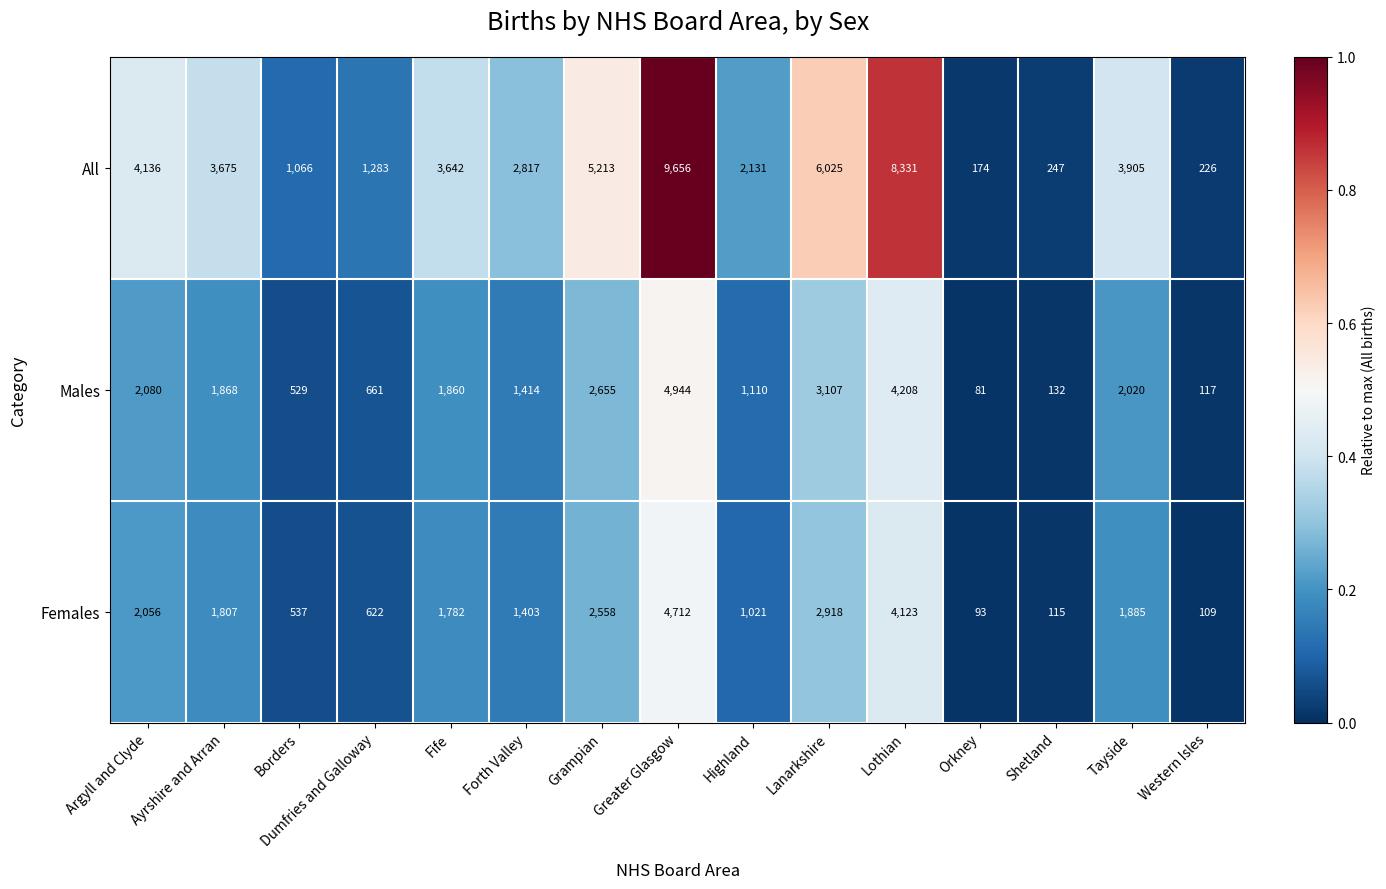

True or false: Males has a value of 2000 at Forth Valley.

False